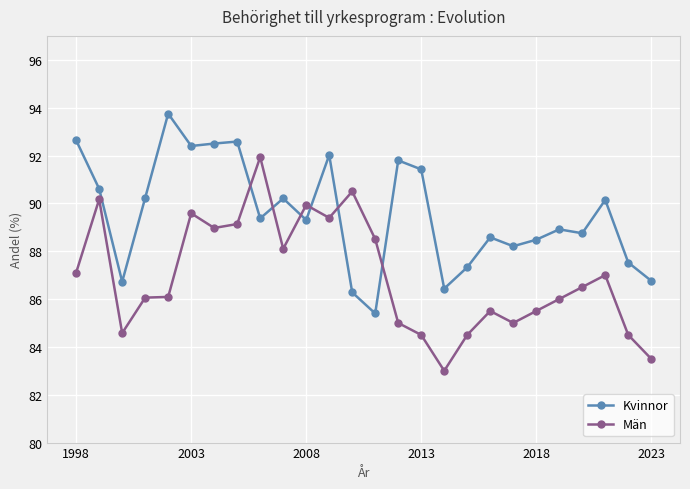

List the series in order of their overall mean, highest first.

Kvinnor, Män